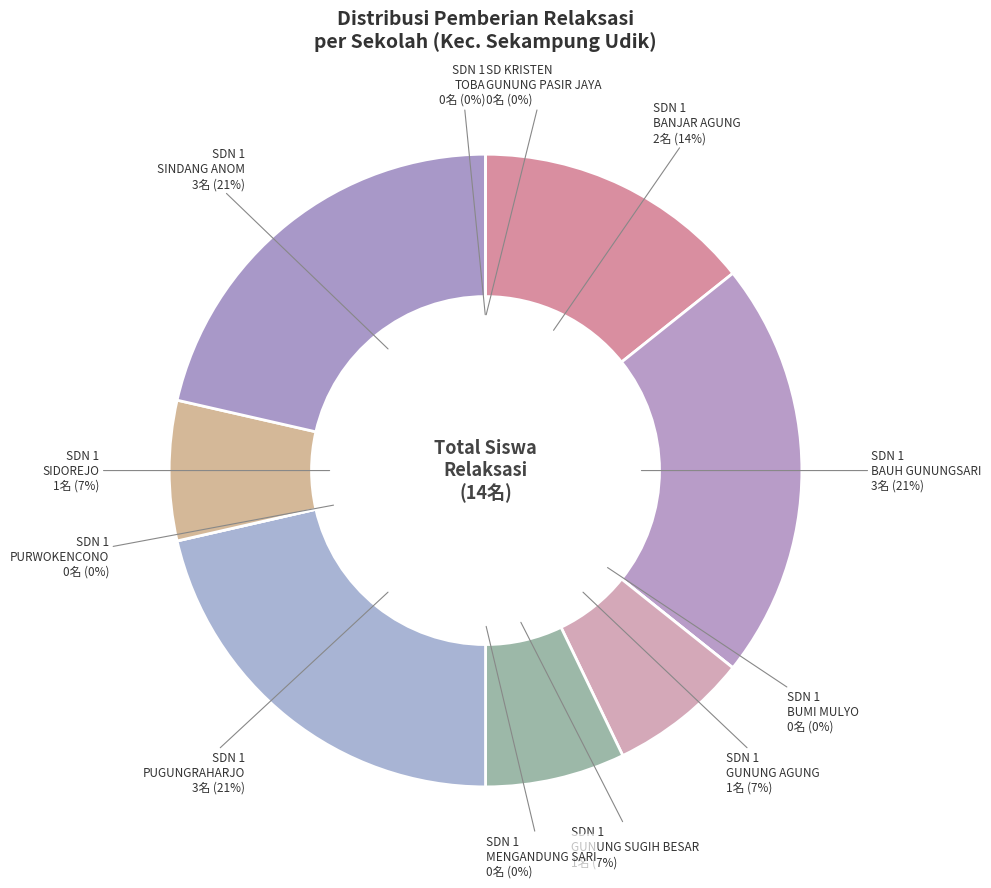

The UPTD SD NEGERI 1 TOBA slice represents 0% of the pie. True or false?

True